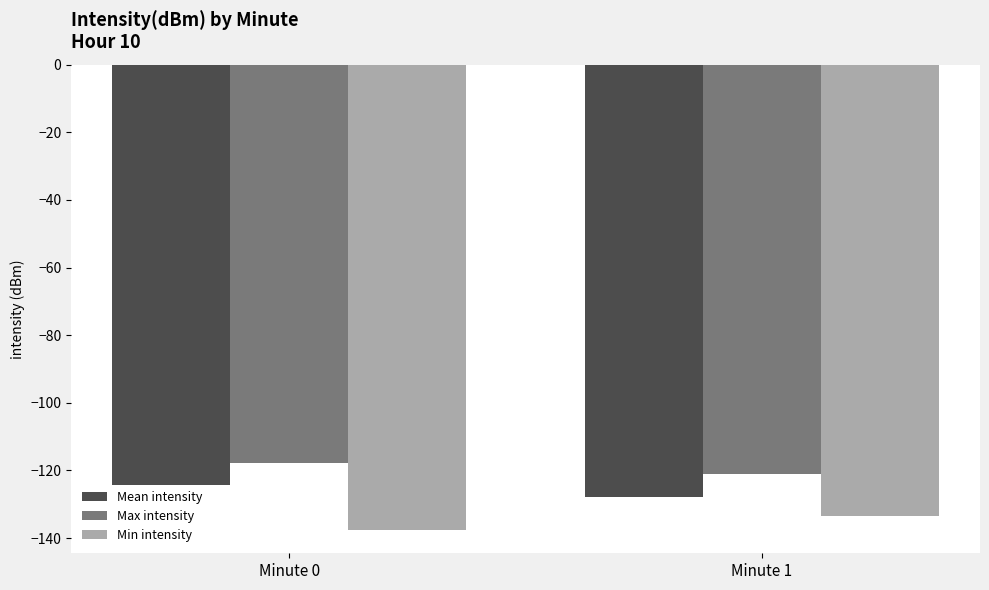

How many bars are there in each group?

3